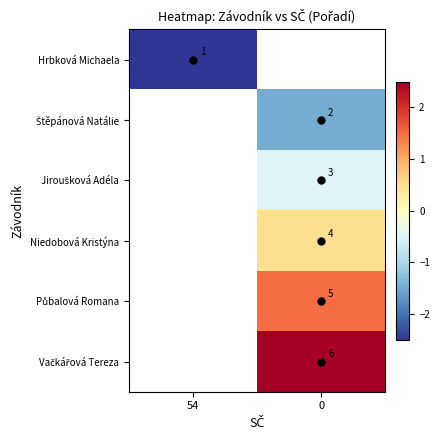

The value of Niedobová Kristýna at 0 is 6.1. True or false?

False